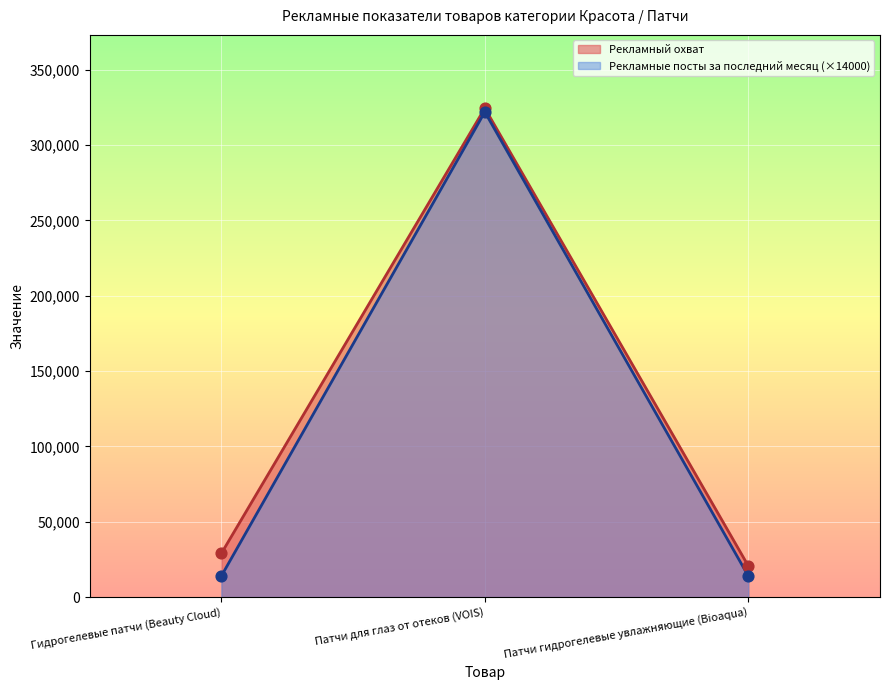

Which series has the largest total across all categories?

Рекламный охват